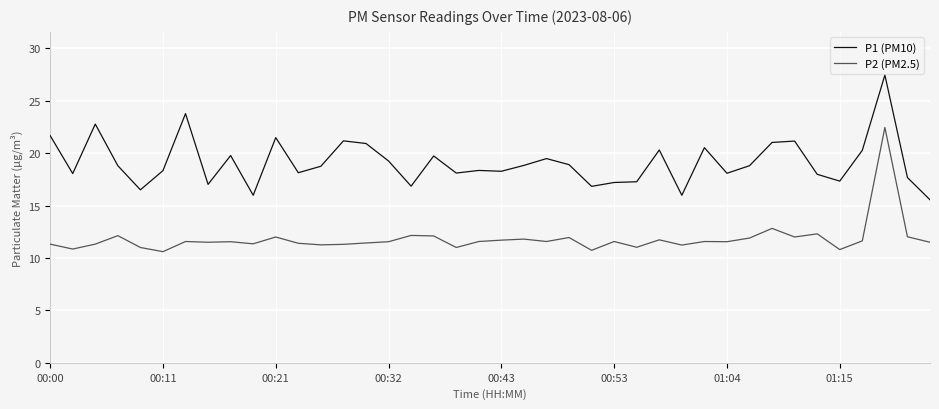

True or false: P2 (PM2.5) and P1 (PM10) cross at least once.

False